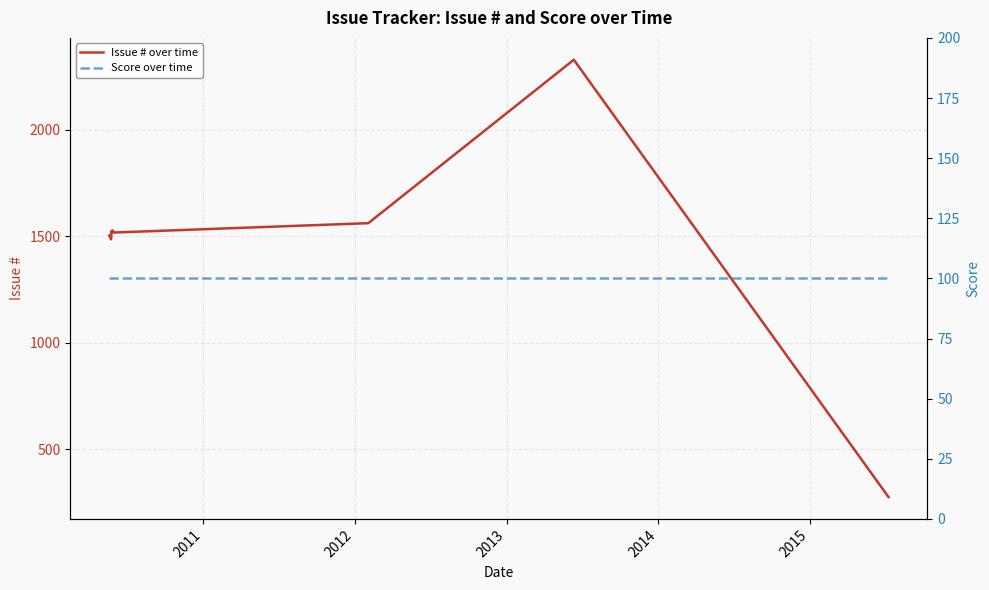

Is it true that Issue # over time equals 704 at 2014?

False